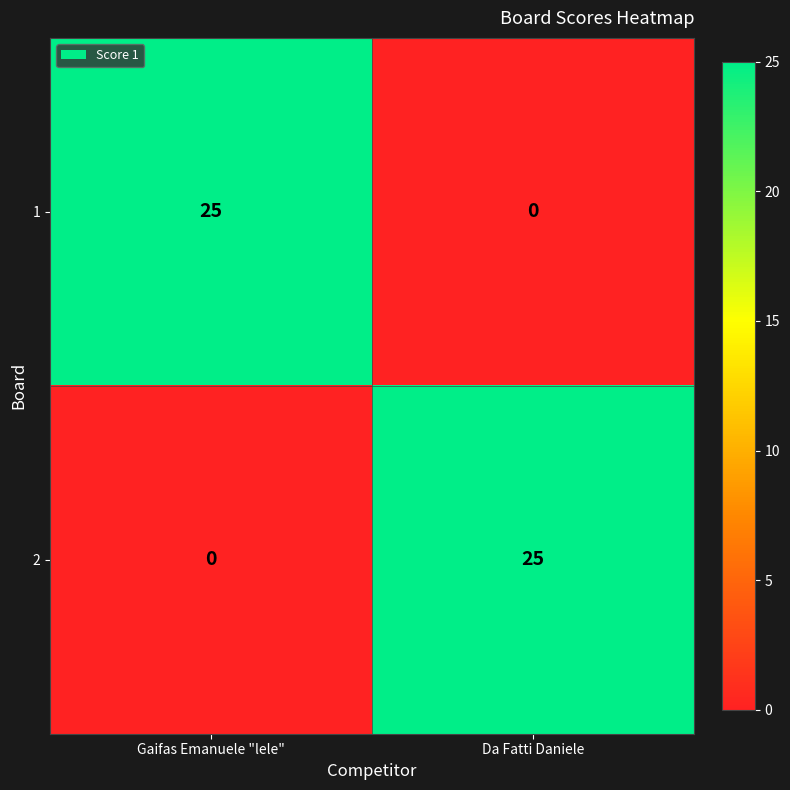

Is the value of 2 at Gaifas Emanuele "lele" greater than the value of 1 at Gaifas Emanuele "lele"?

No